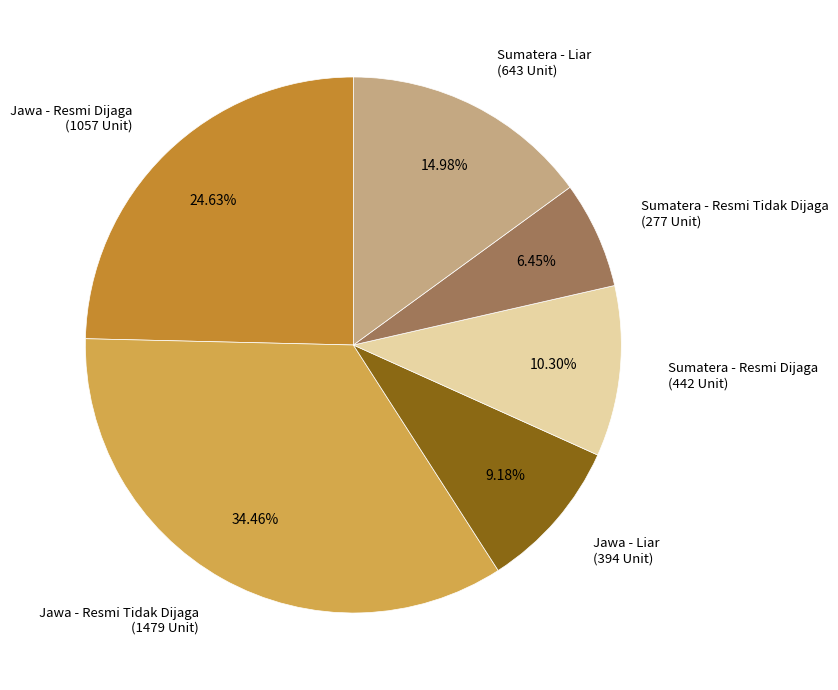

True or false: Sumatera - Liar accounts for 15% of the total.

True